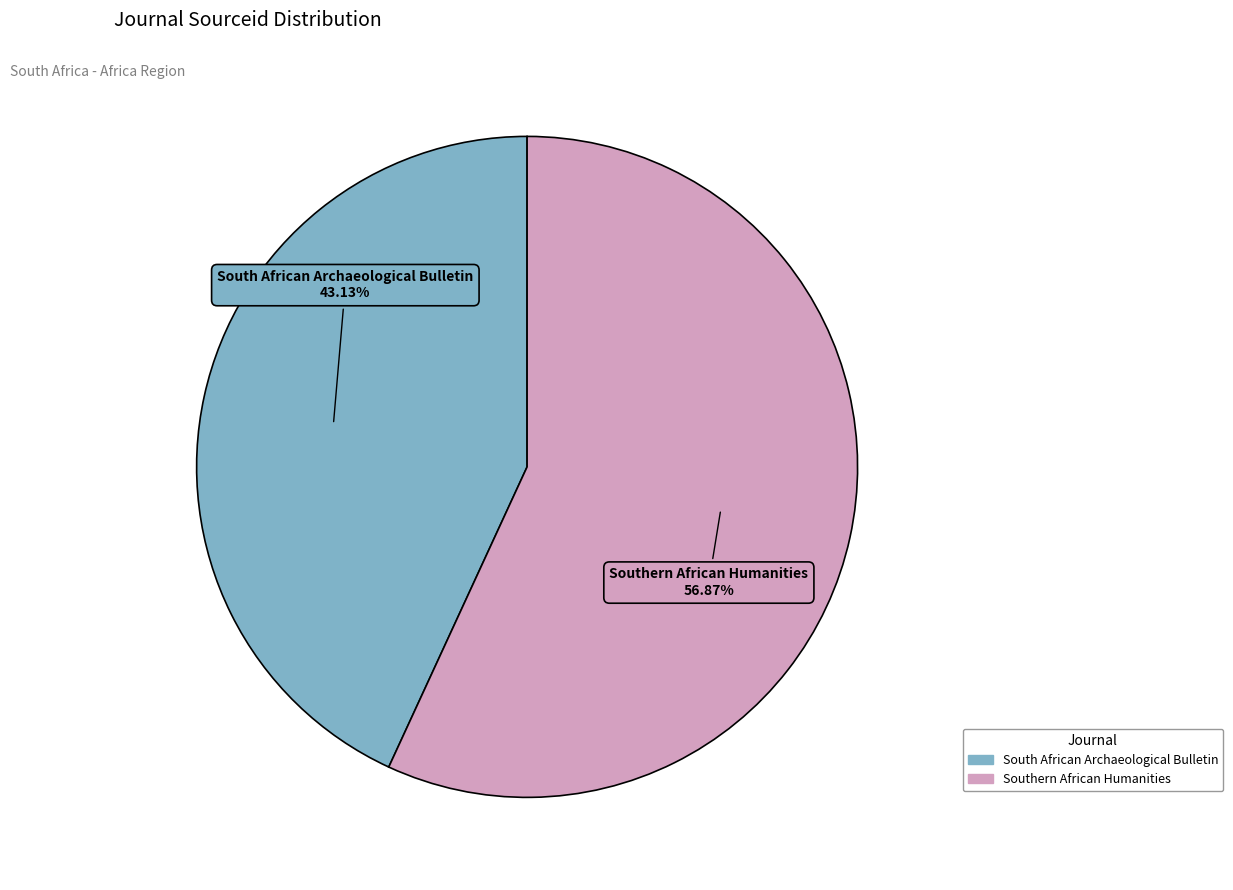

What percentage is the South African Archaeological Bulletin slice, to the nearest percent?

43%